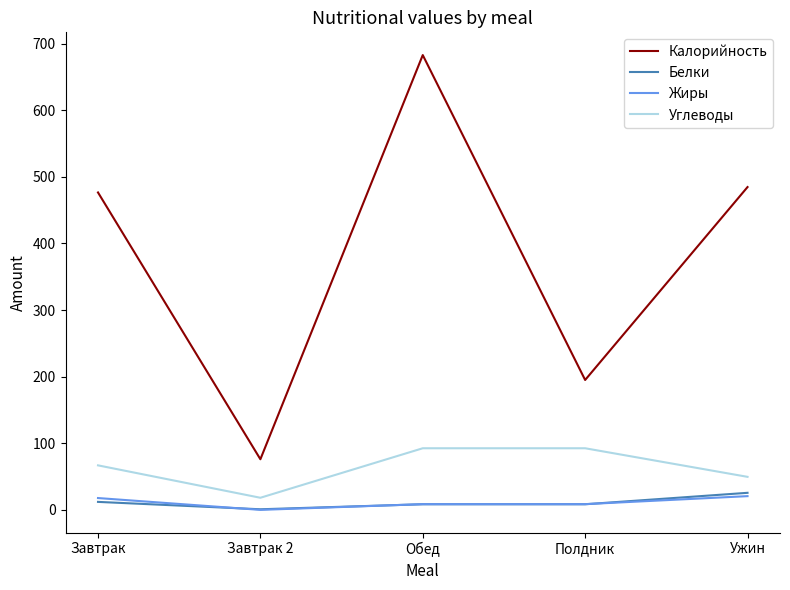

Is the value of Углеводы at Завтрак greater than the value of Жиры at Завтрак 2?

Yes